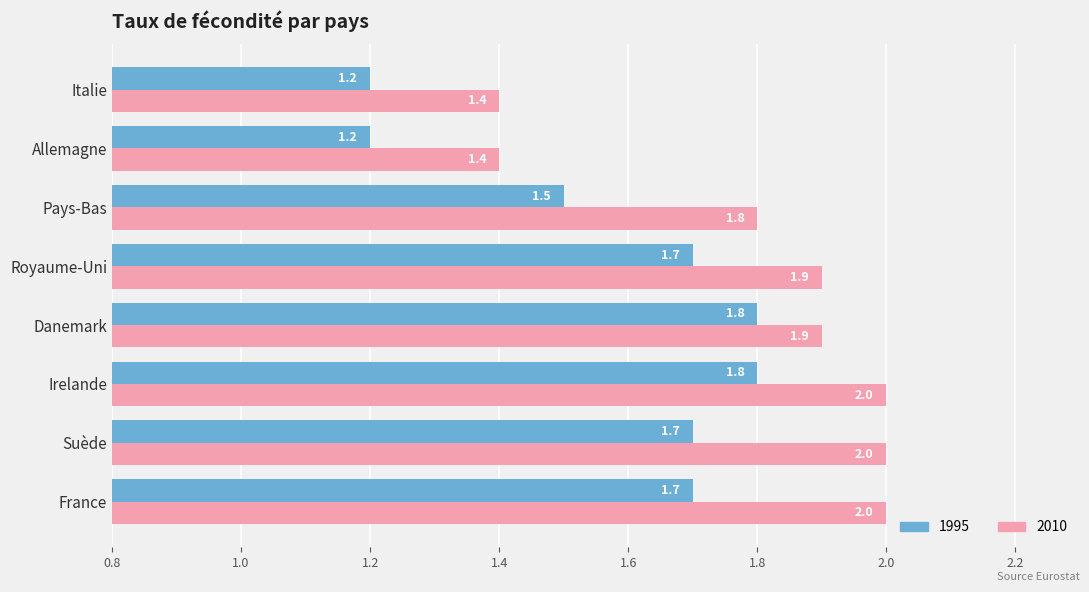

Rank the series by their maximum value, from highest to lowest.

2010, 1995